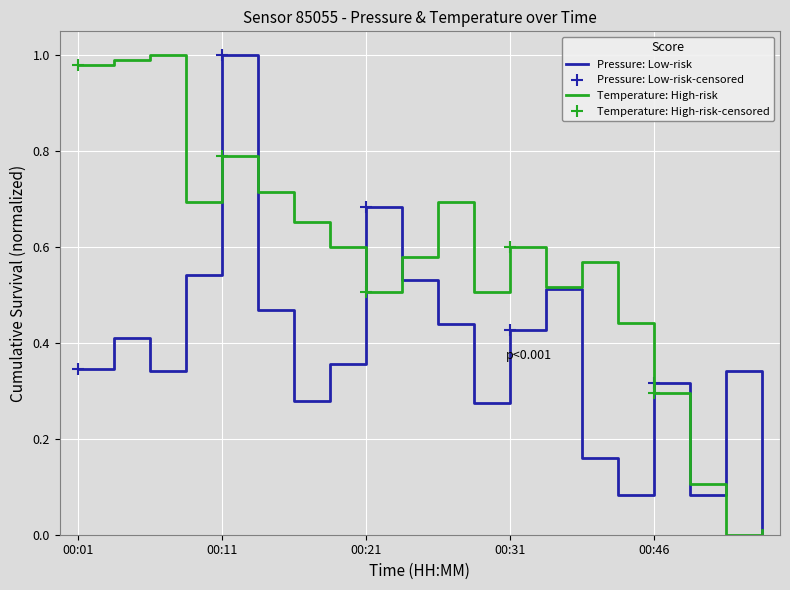

How many values in temperature are above zero?

19